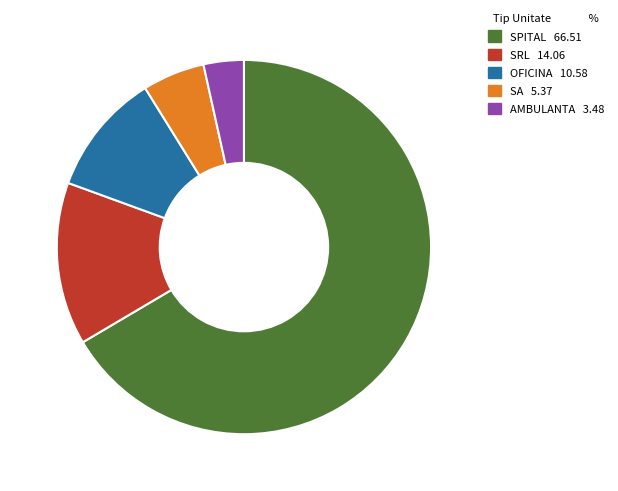

Which has a higher value, SRL or SPITAL?

SPITAL